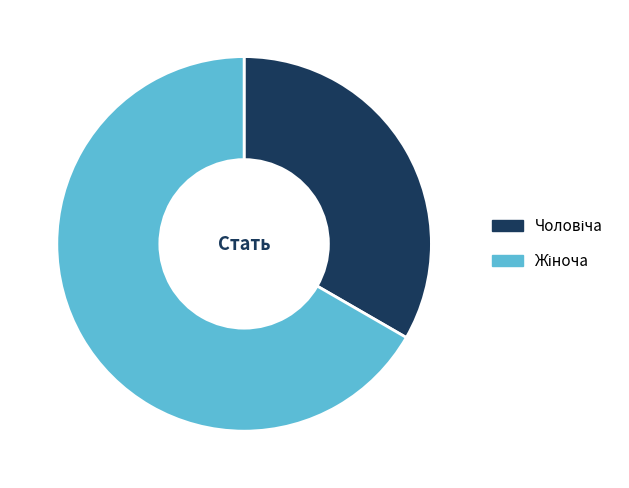

Is there a majority slice in this chart?

Yes